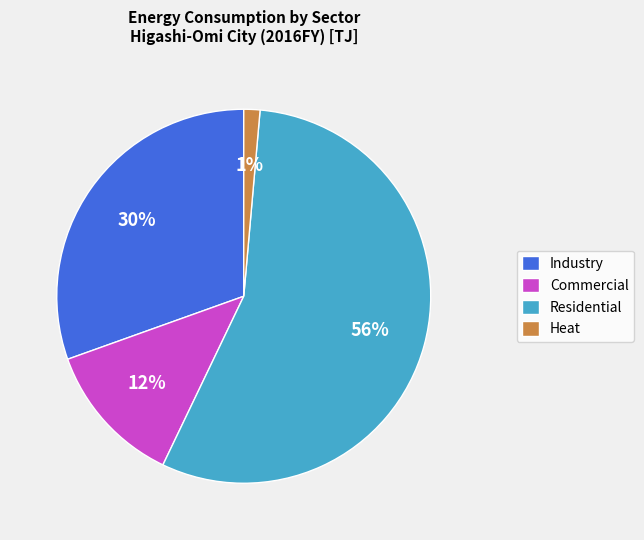

Which has a higher value, Heat or Industry?

Industry